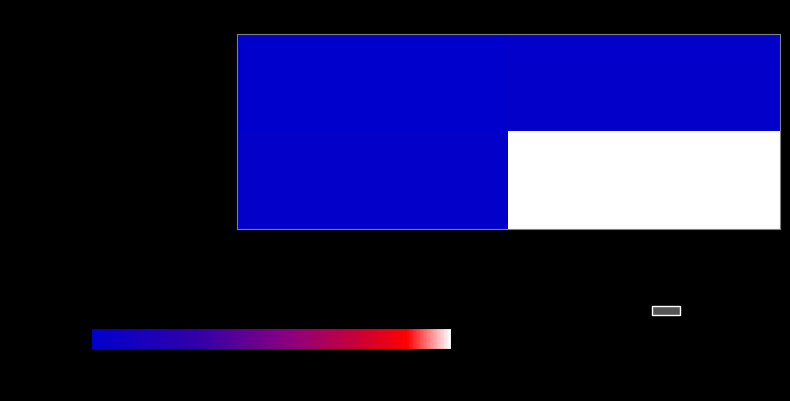

At how many categories does at least one series exceed 41?

1